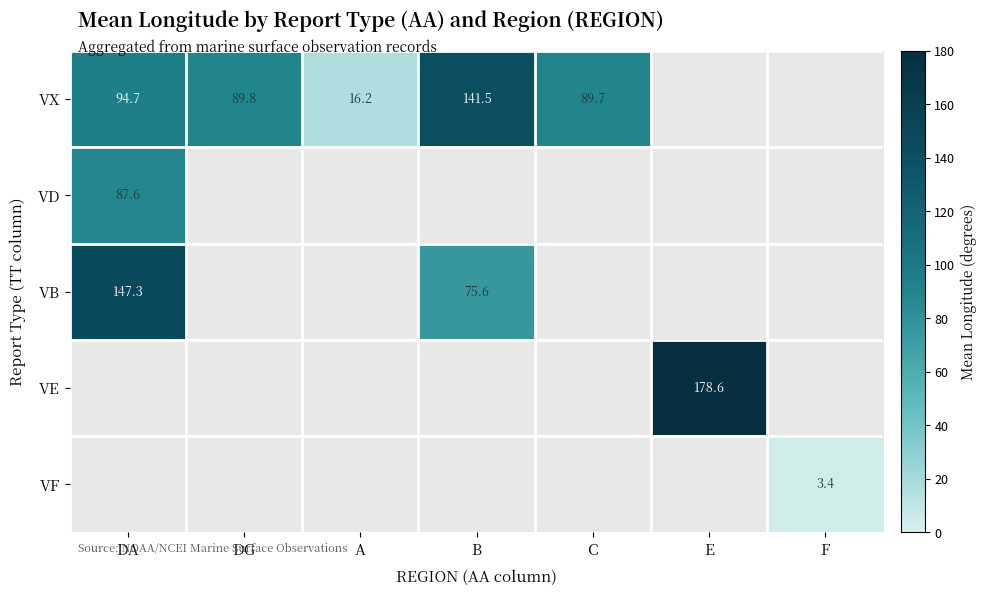

How many series are shown in this chart?

5